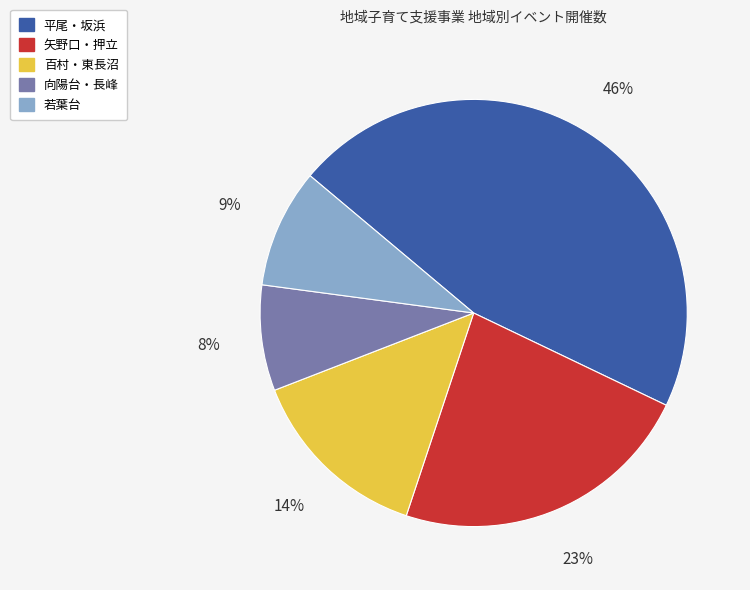

What is the largest slice in the pie chart?

平尾・坂浜